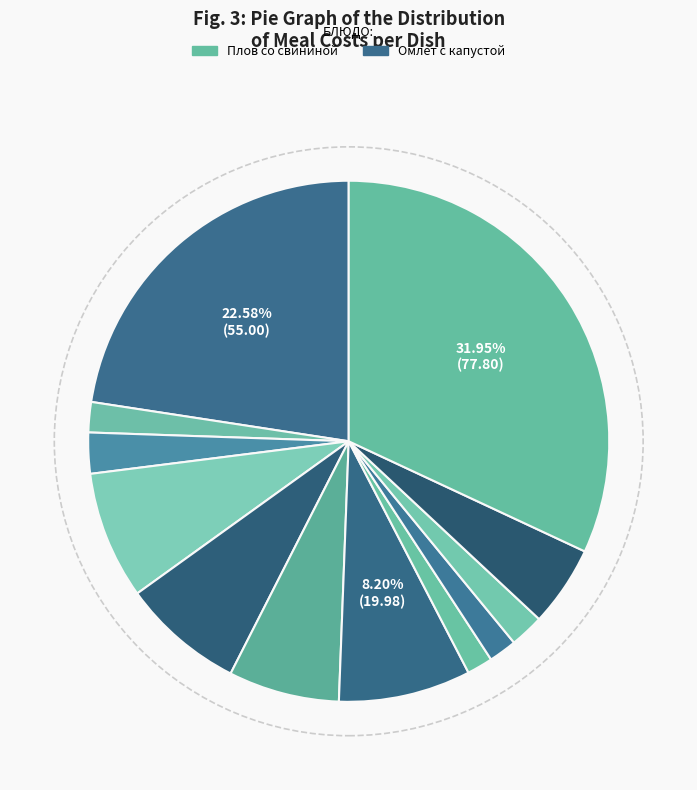

To the nearest percent, what is the average slice percentage?

8%